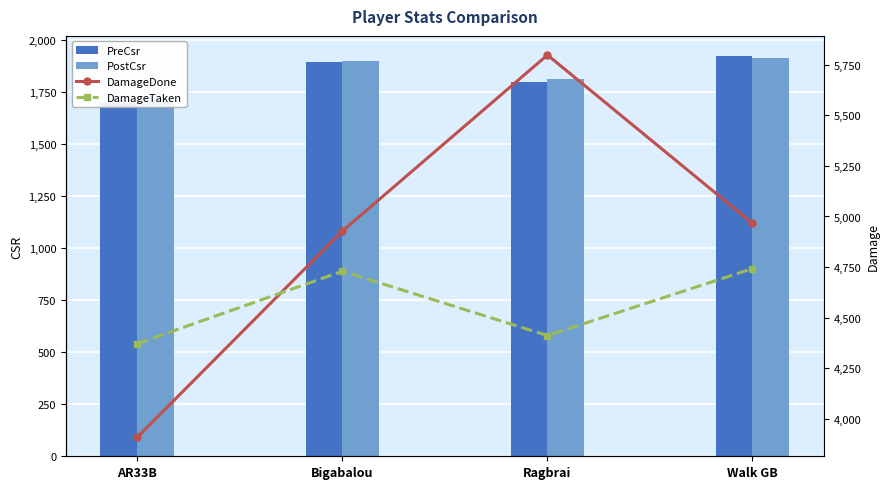

What are all the series names shown in the legend?

PreCsr, PostCsr, DamageDone, DamageTaken